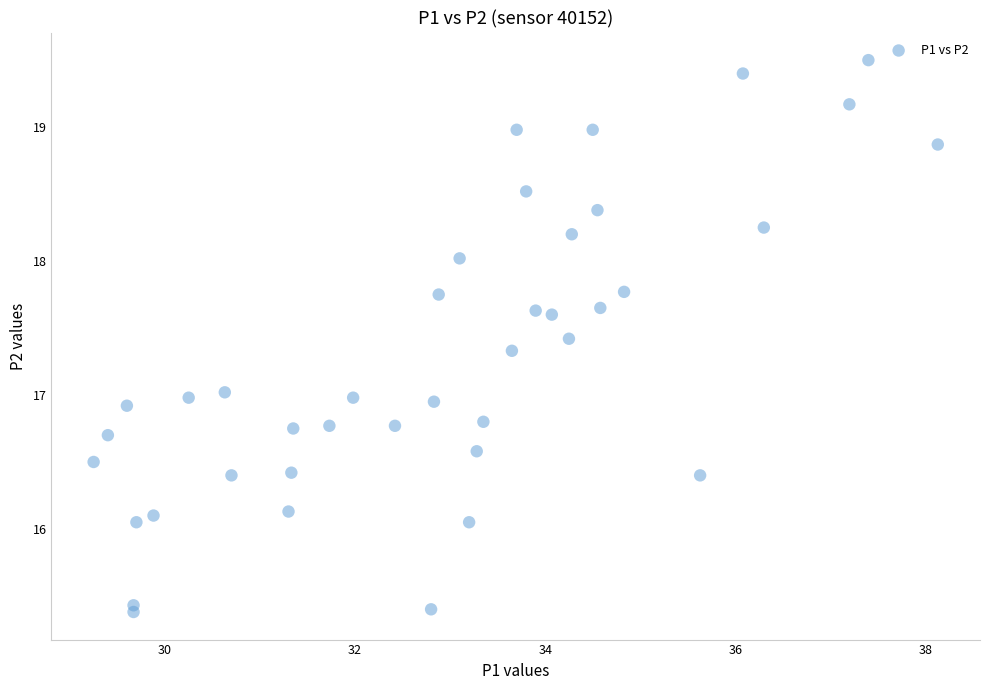

What is the range of Y values (max minus min)?

4.1